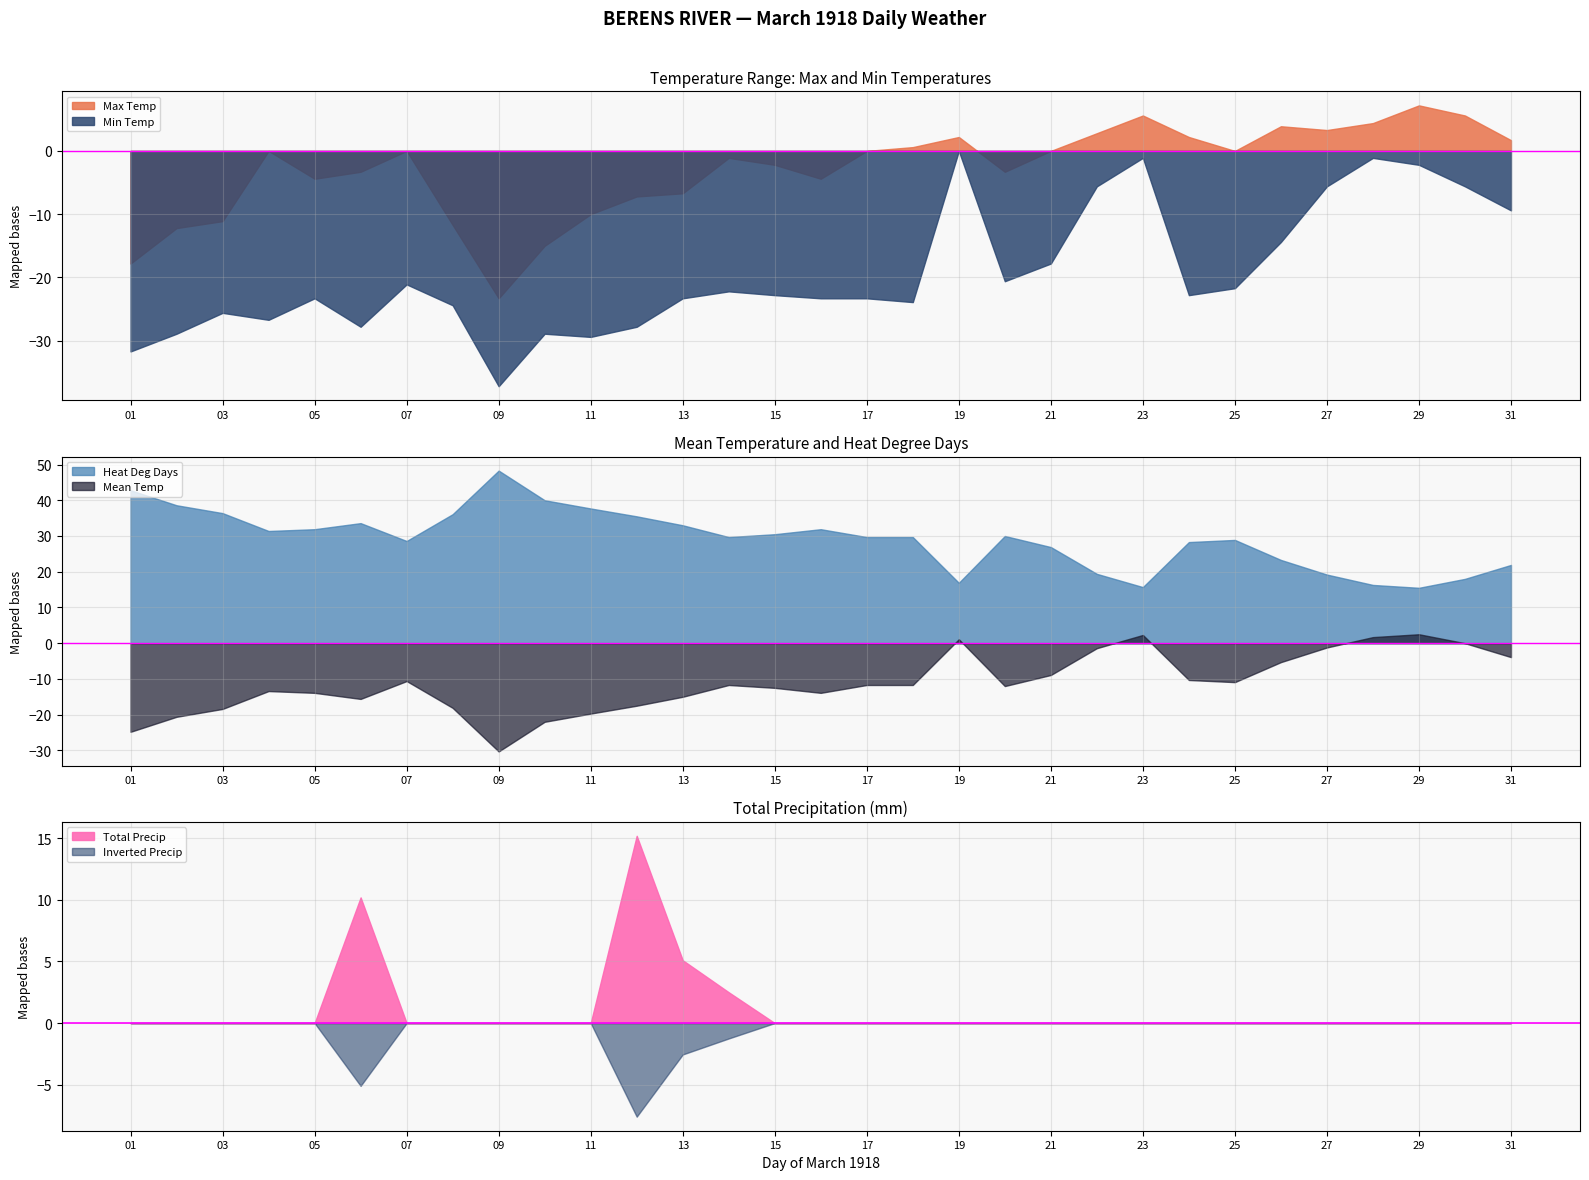

True or false: Mean Temp has more than 2 interior local peaks.

True